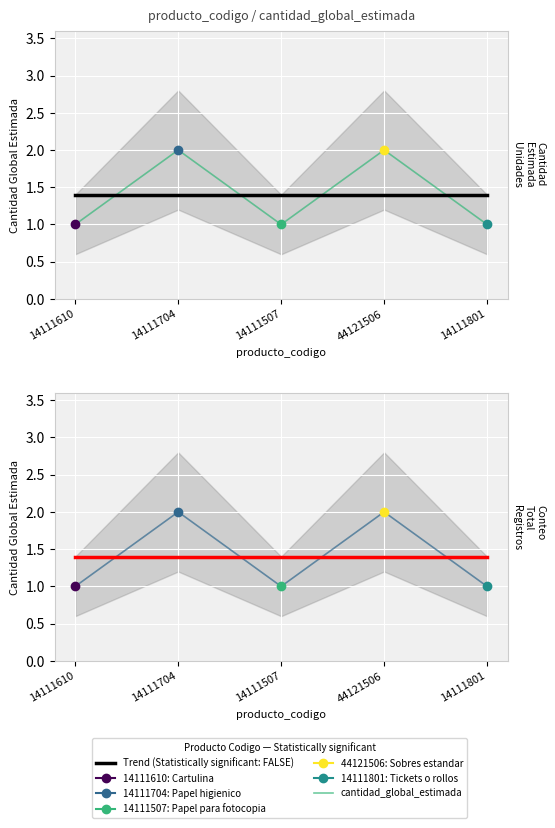

Count the Trend (Statistically significant: TRUE) values in the range 1 to 2.

5